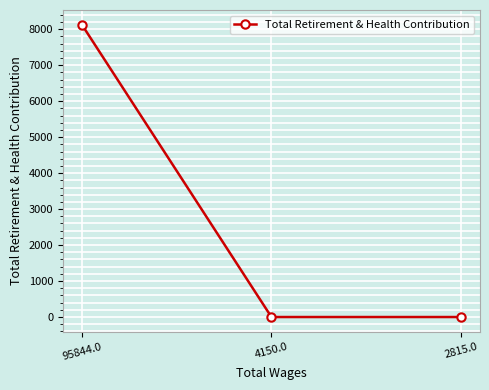

Reading left to right, list all the values displayed in this chart.

8128	0	0